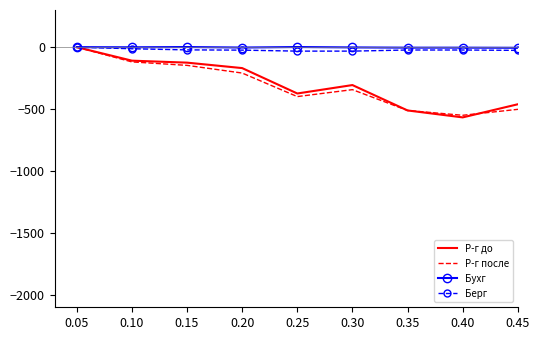

How many distinct data groups are displayed?

4